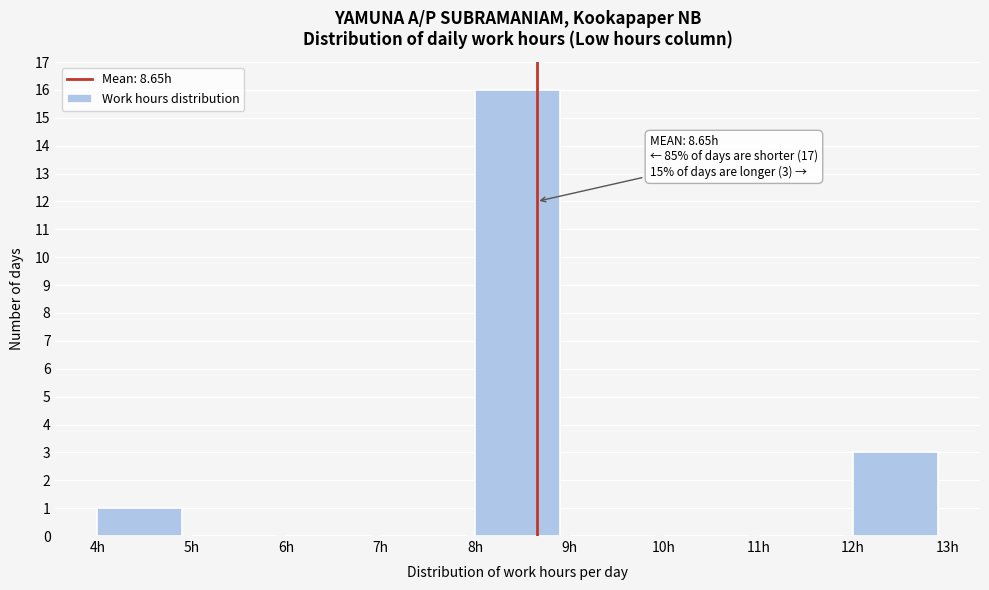

Which range on the x-axis has the tallest bar?

8 to 9